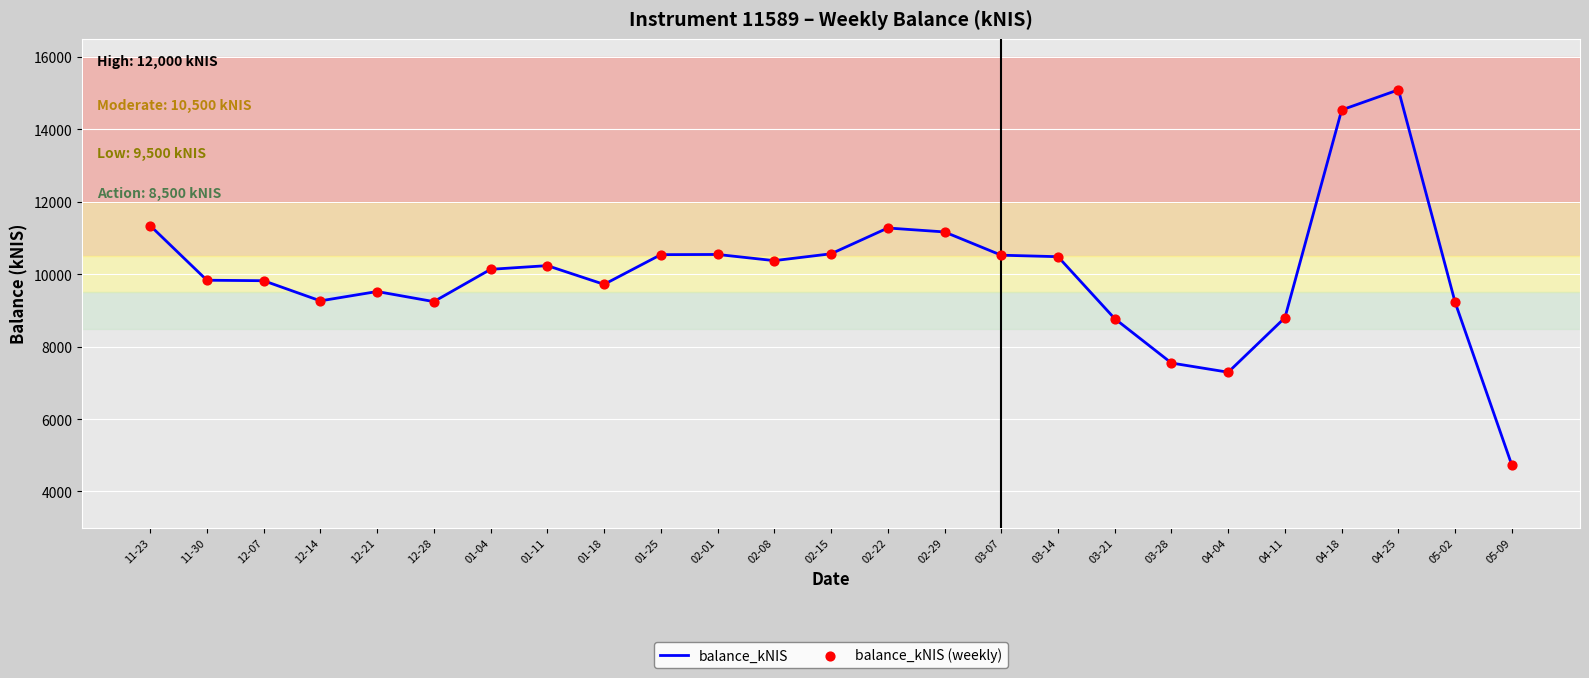

What is the change in value from 03-07 to 03-21?

-1752.6